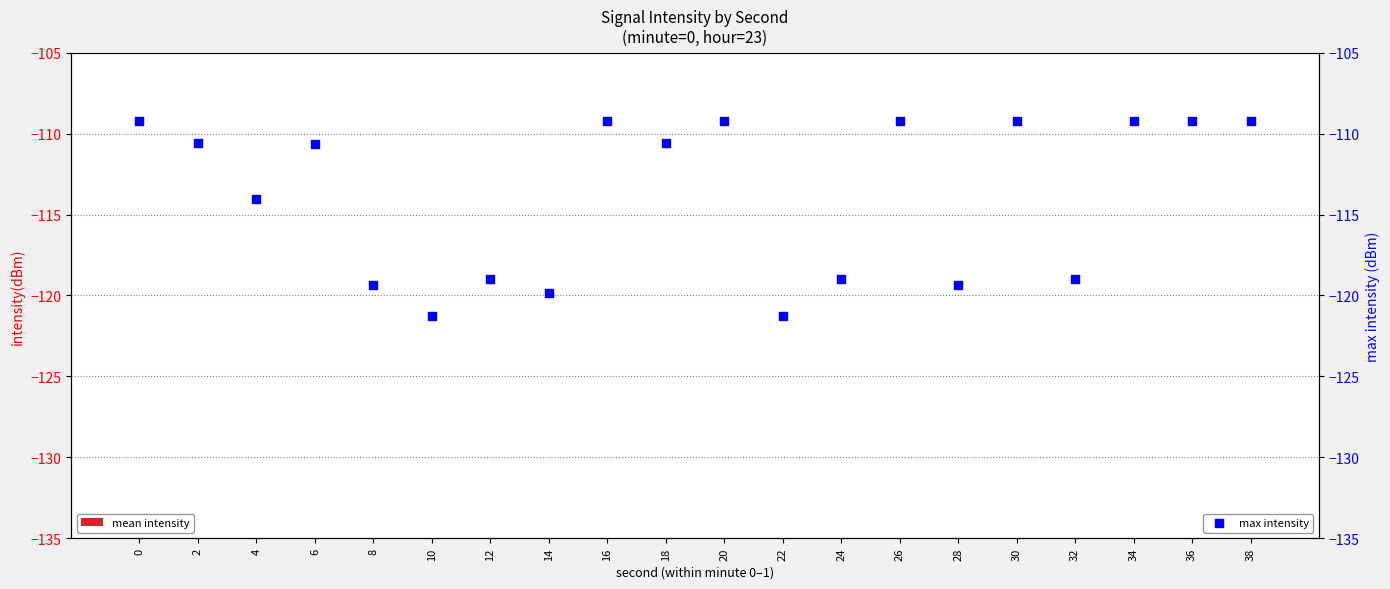

What are all the series names shown in the legend?

mean intensity, max intensity